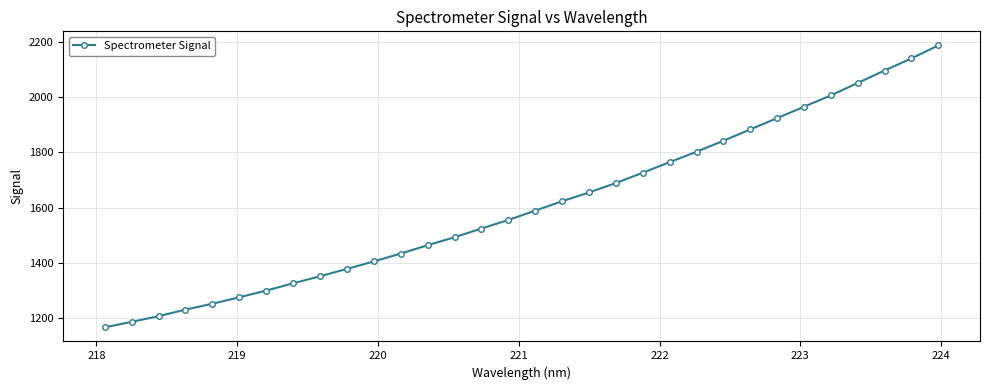

What is the difference between the maximum and minimum values?

1020.4